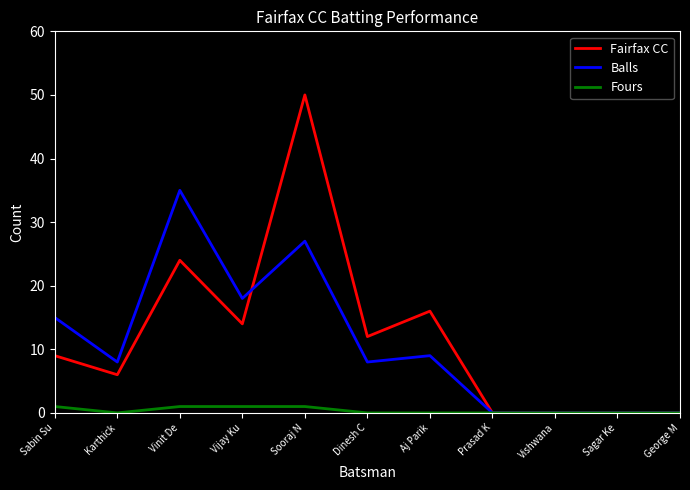

The value of Balls at Sooraj N is 13. True or false?

False